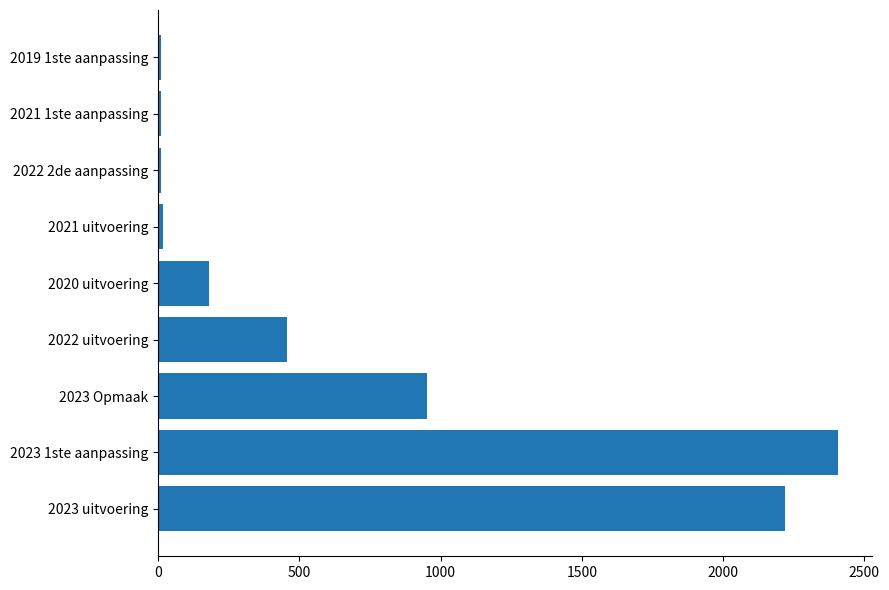

The value at 2023 uitvoering is 1550. True or false?

False